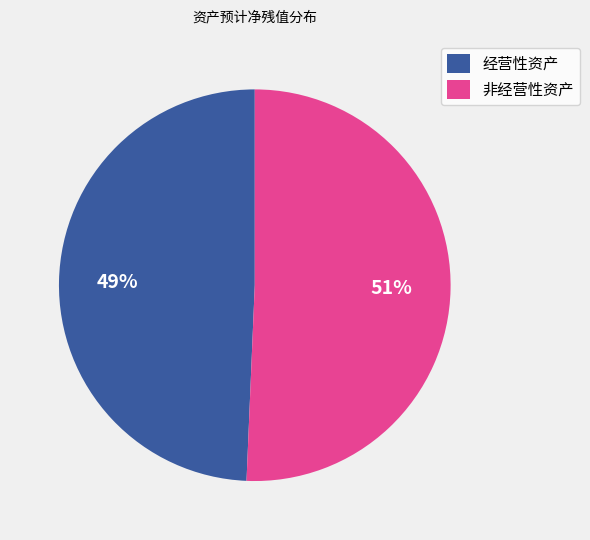

Do 非经营性资产 and 经营性资产 together represent more than half of the pie?

Yes